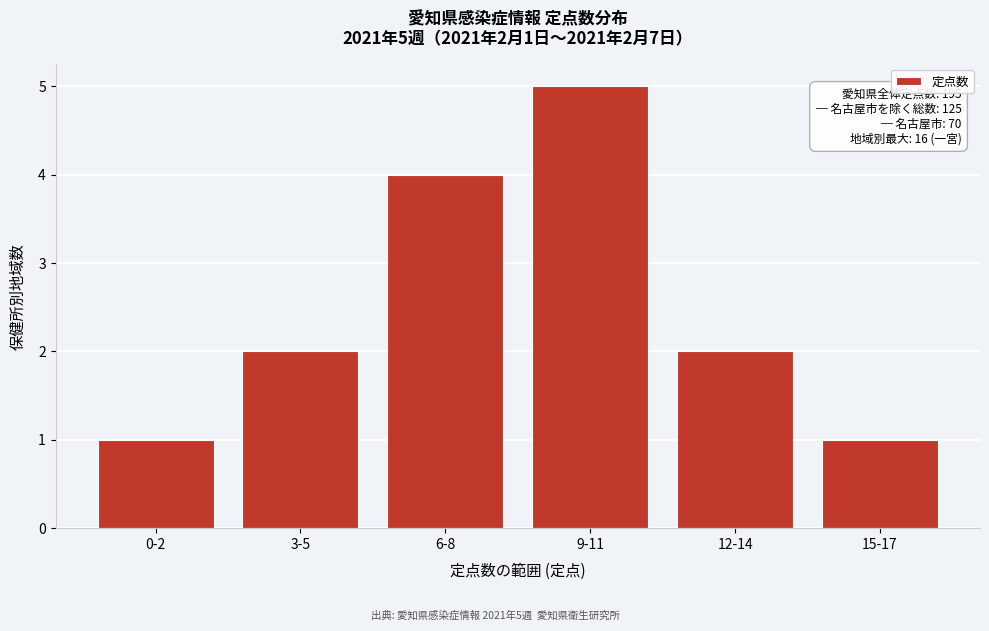

Reading left to right, transcribe all the data shown in this chart.

0-2=1	3-5=2	6-8=4	9-11=5	12-14=2	15-17=1